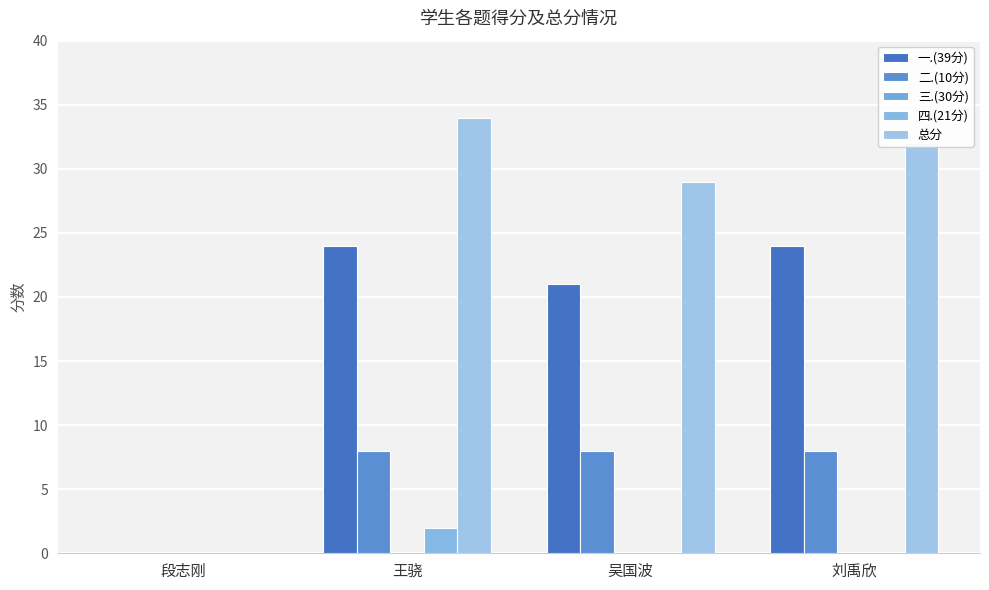

How many groups of bars are there?

4